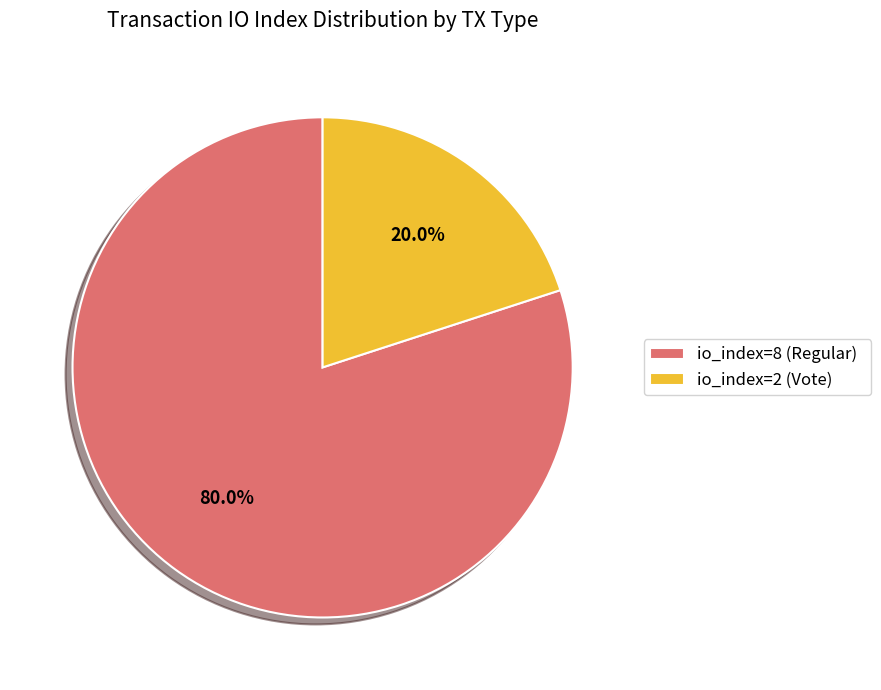

To the nearest percent, what percentage of the pie is io_index=2 (Vote)?

20%